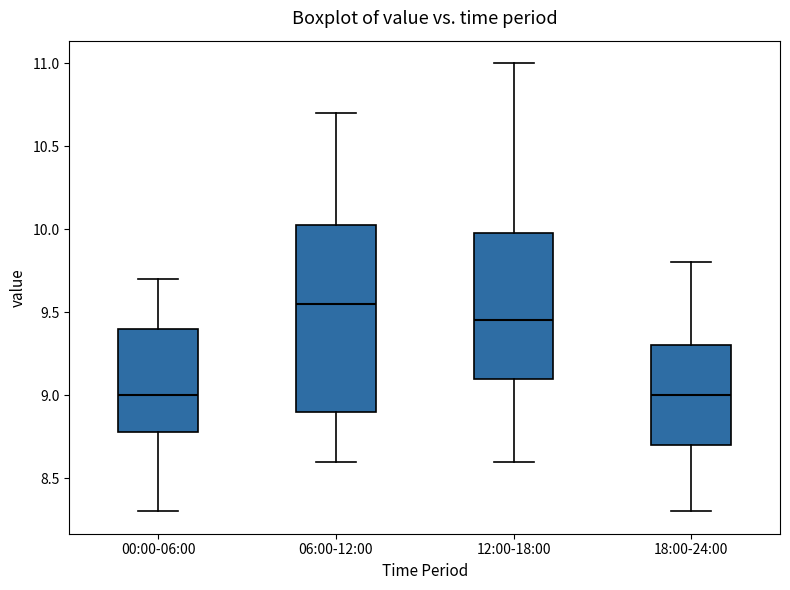

Reading left to right, read every box against the y-axis: the position of its median line, the range the box covers, and the ends of its whiskers. The values are not printed on the chart, so give them approximately, as read against the axis.

00:00-06:00: median 9.00, box 8.80 to 9.40, whiskers 8.30 to 9.70
06:00-12:00: median 9.55, box 8.90 to 10.05, whiskers 8.60 to 10.70
12:00-18:00: median 9.45, box 9.10 to 10.00, whiskers 8.60 to 11.00
18:00-24:00: median 9.00, box 8.70 to 9.30, whiskers 8.30 to 9.80